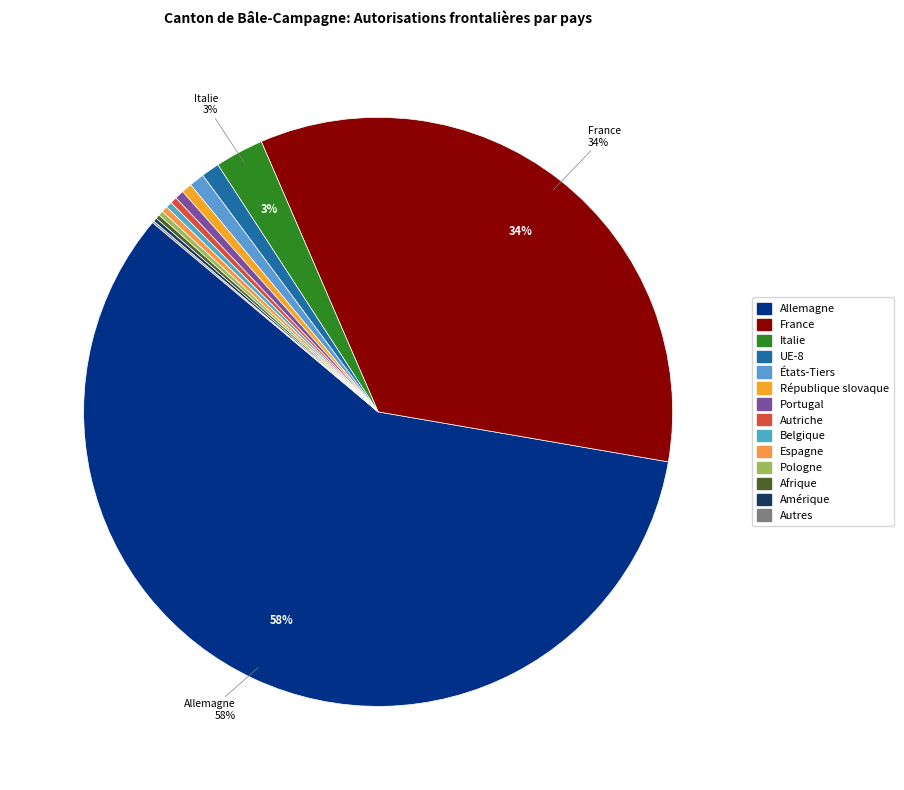

True or false: République slovaque accounts for 14% of the total.

False